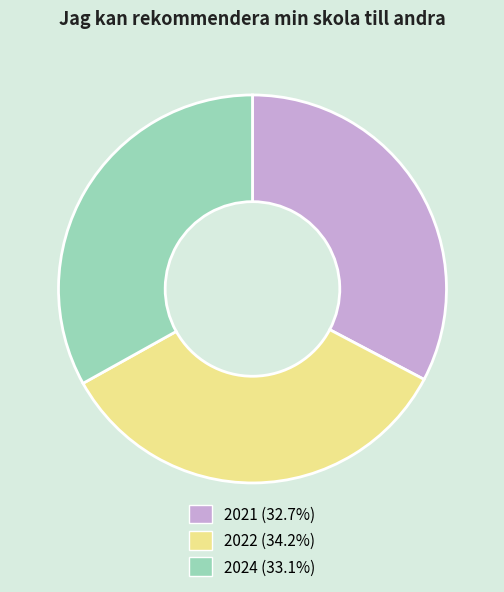

Combined, do 2024 (33.1%) and 2021 (32.7%) account for over 50%?

Yes